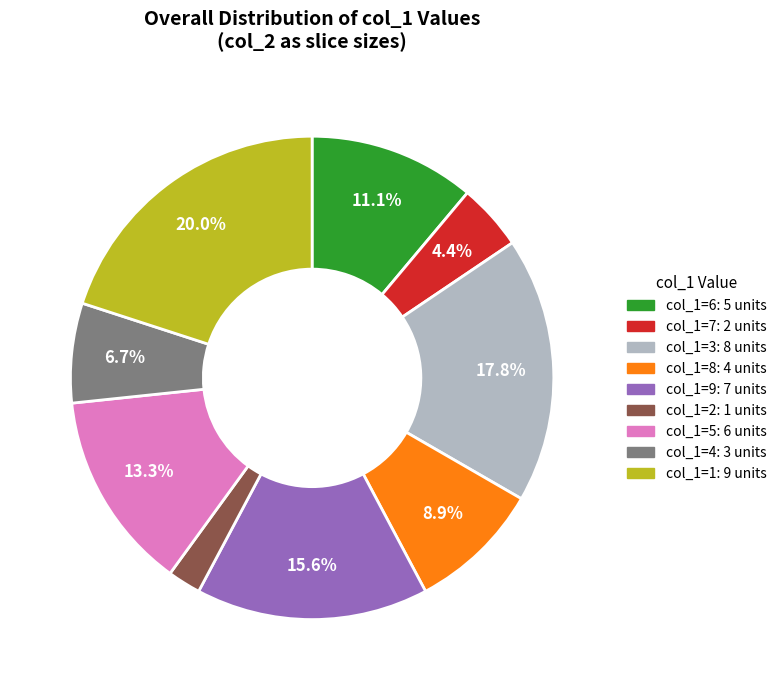

Rank the categories by value from lowest to highest.

col_1=2: 1 units, col_1=7: 2 units, col_1=4: 3 units, col_1=8: 4 units, col_1=6: 5 units, col_1=5: 6 units, col_1=9: 7 units, col_1=3: 8 units, col_1=1: 9 units